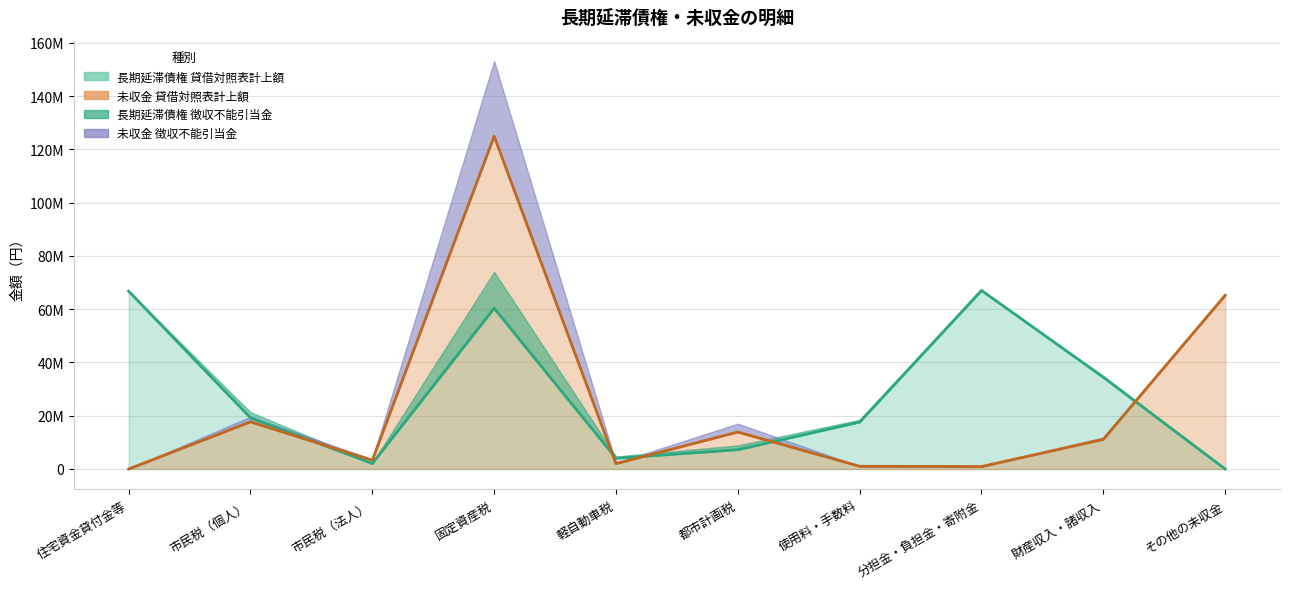

Where do 長期延滞債権 貸借対照表計上額 and 未収金 貸借対照表計上額 first cross each other?

市民税（個人） and 市民税（法人）